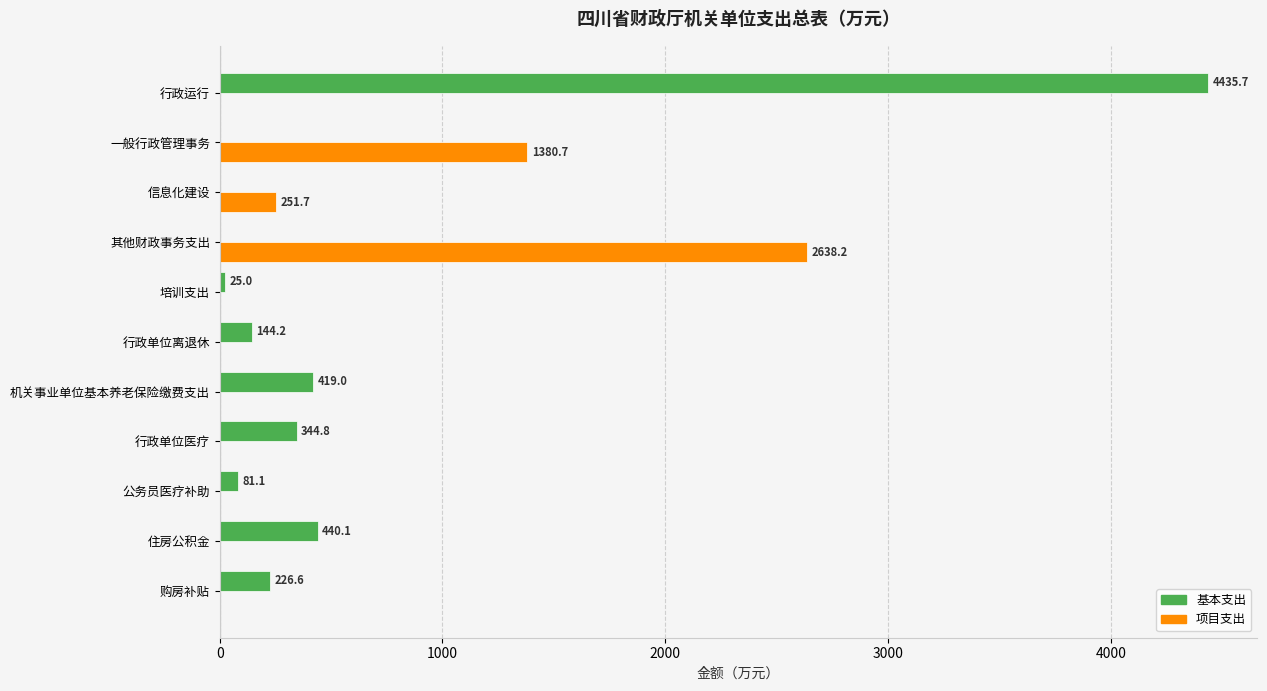

At which category is the sum across all series the highest?

行政运行